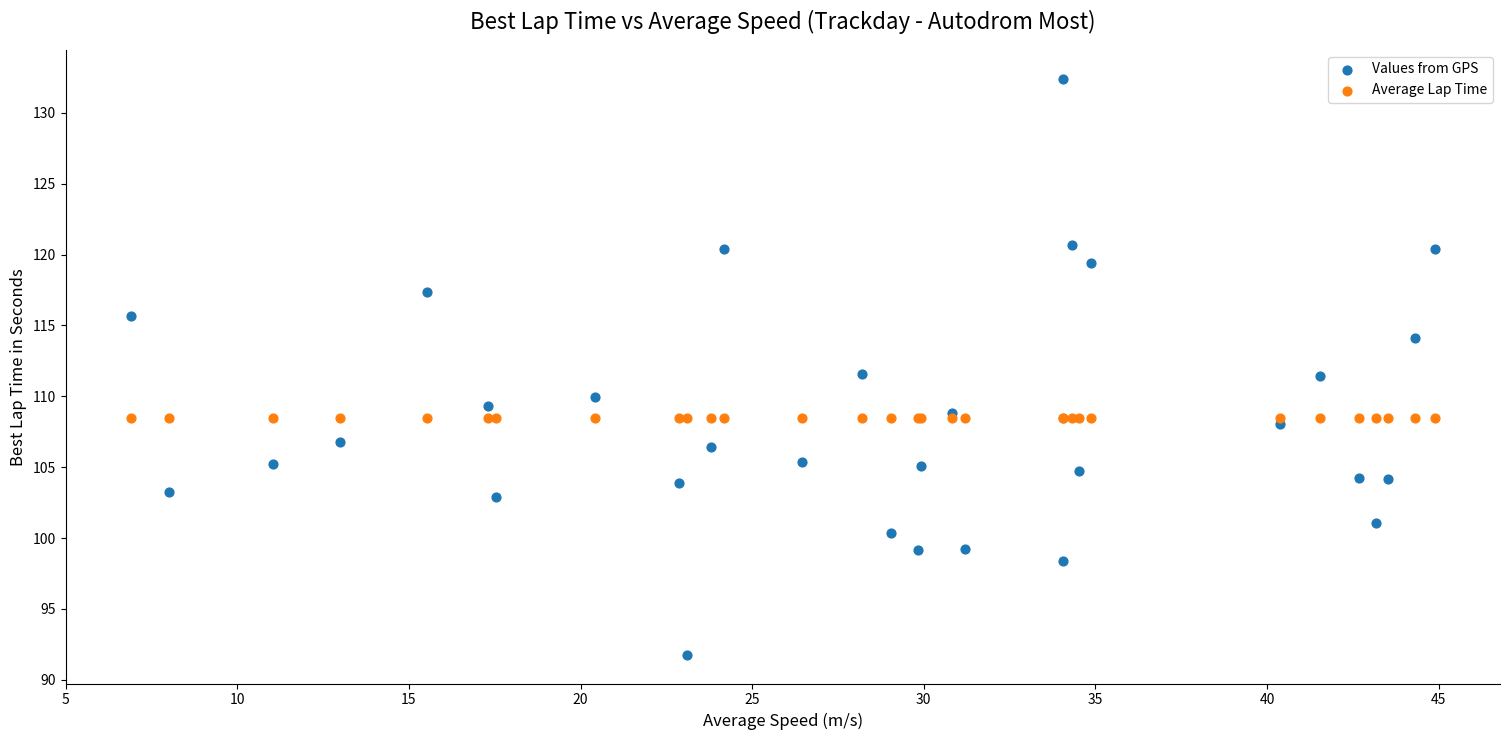

Which series reaches the minimum Y coordinate?

Values from GPS